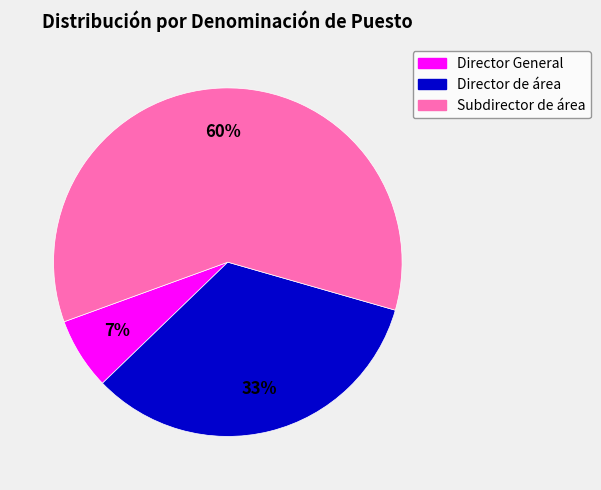

How many slices are in this pie chart?

3